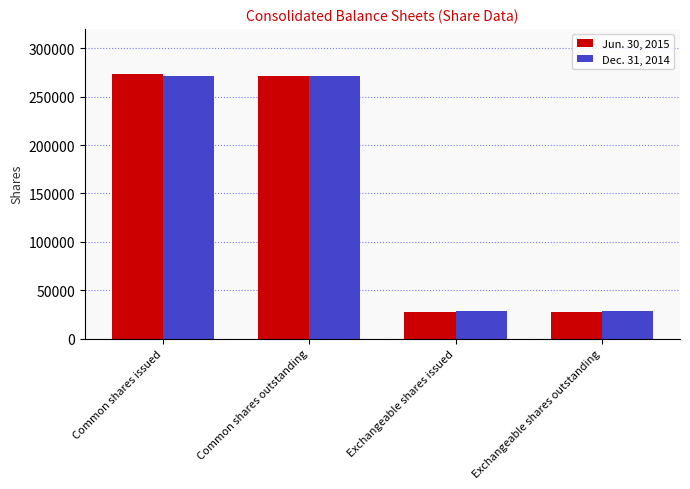

What is the label of the 4th bar from the right?

Common shares issued